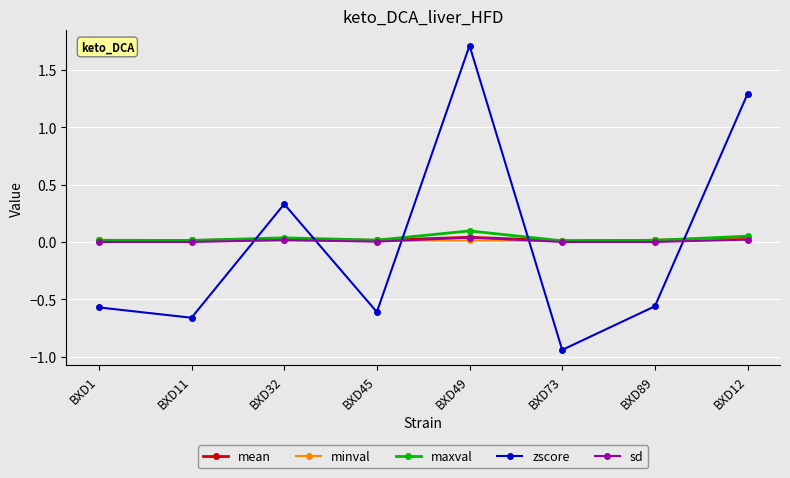

At which label does zscore first exceed 0?

BXD32